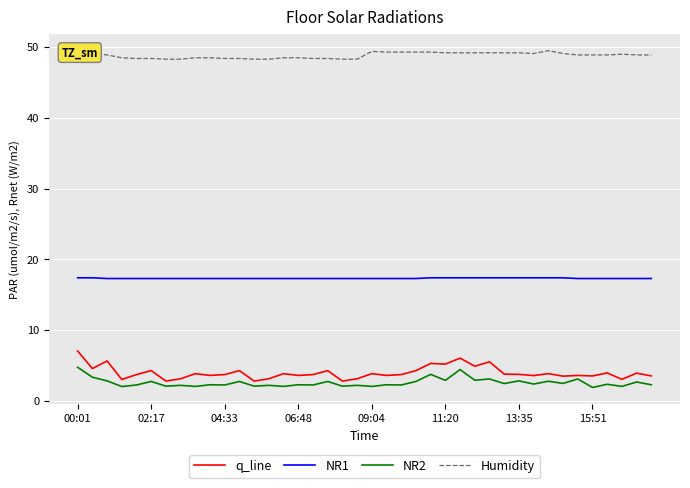

True or false: NR1 and NR2 intersect in this chart.

False